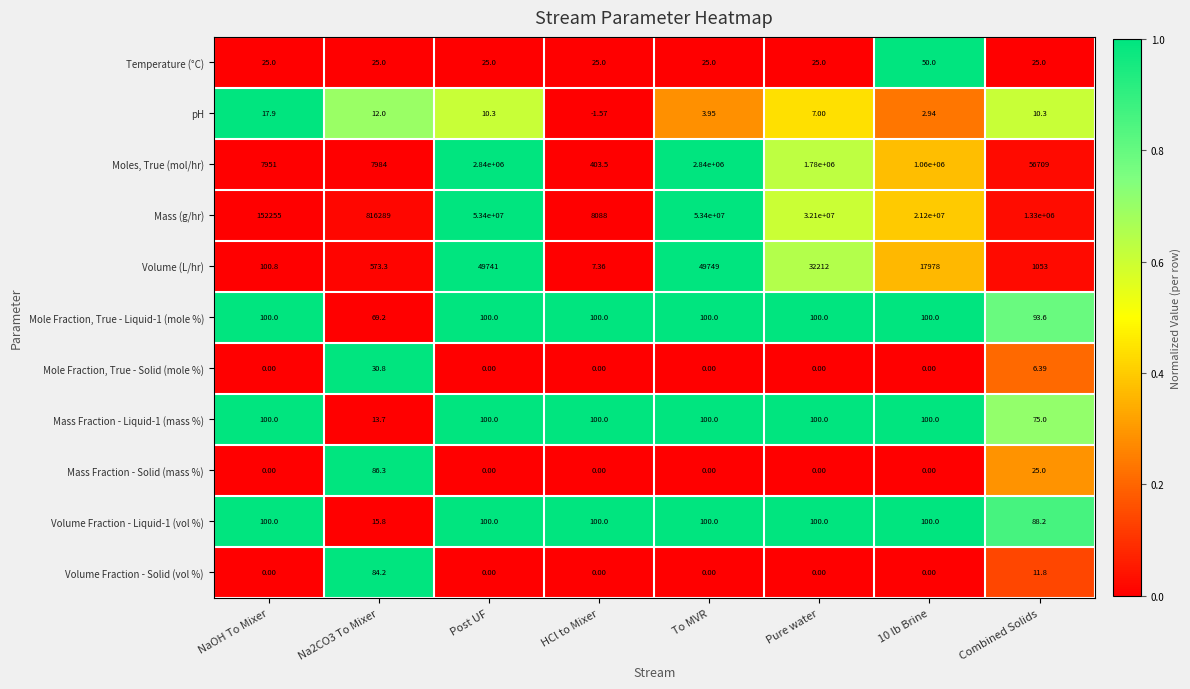

At which category is the sum across all series the highest?

To MVR